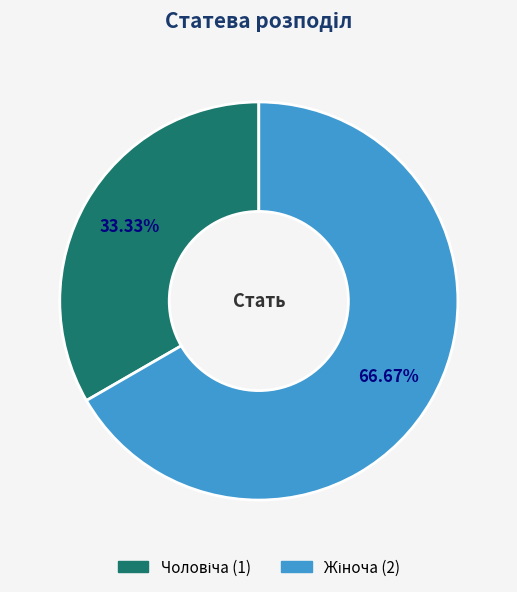

Count the number of slices in the pie.

2